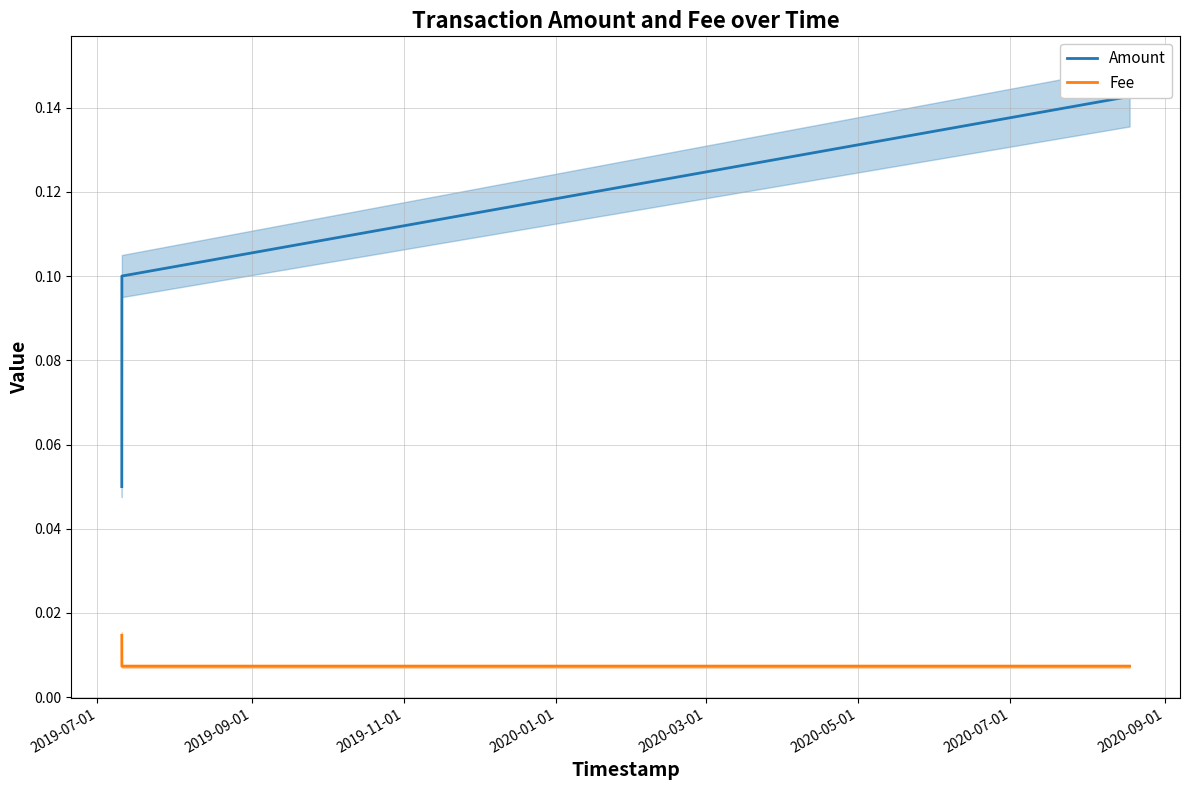

Count the Fee values in the range 0 to 1.

3